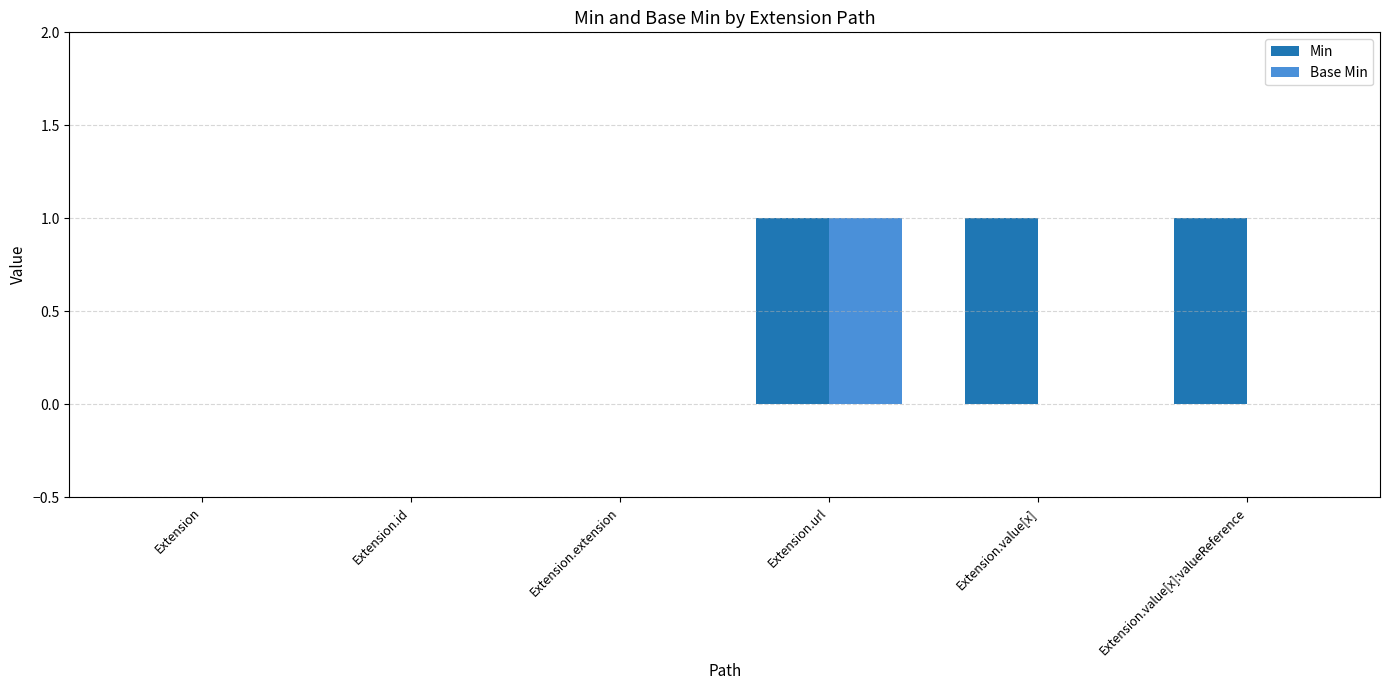

Reading left to right, list all the values displayed in this chart.

Min: 0	0	0	1	1	1
Base Min: 0	0	0	1	0	0